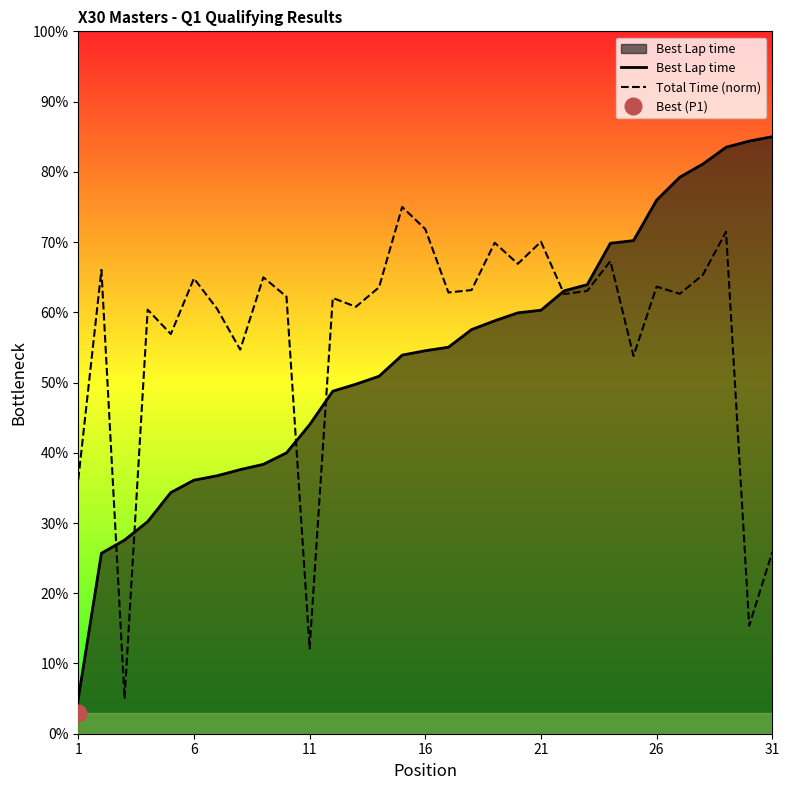

Which series has the largest total across all categories?

Total Time (norm)